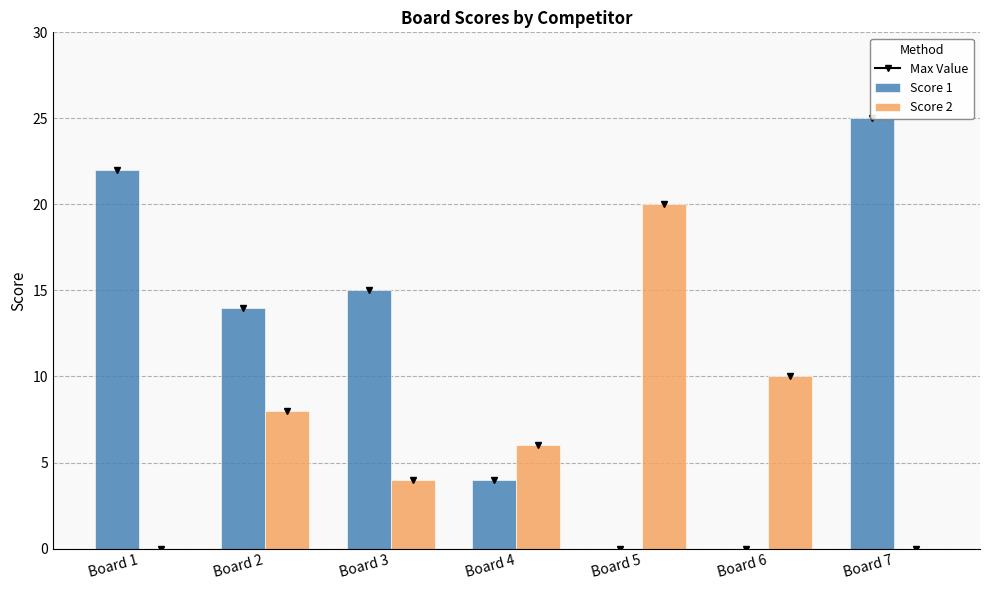

At how many categories does at least one series exceed 15?

3